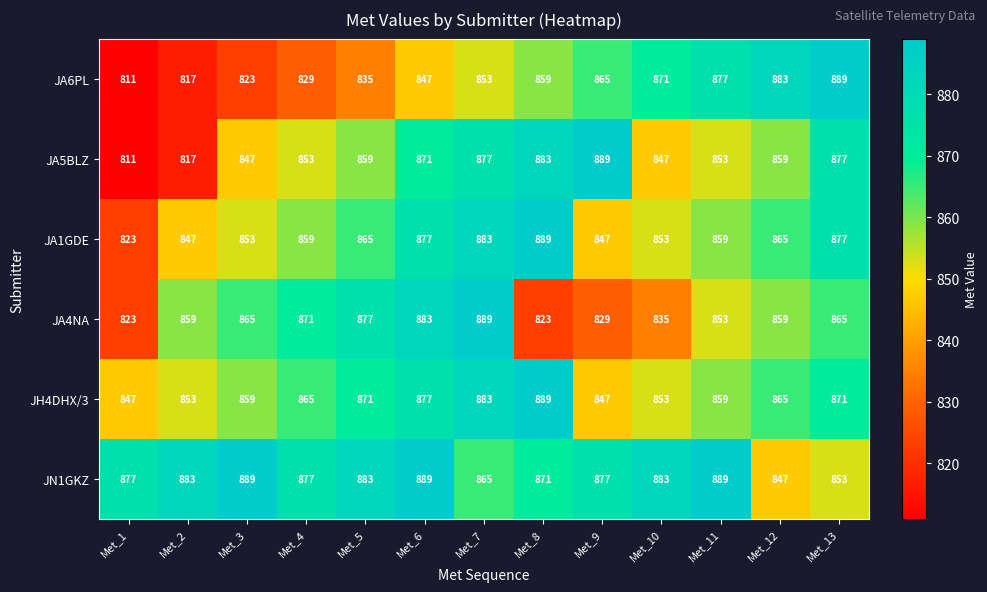

Which series changed the most between Met_4 and Met_13?

JA6PL